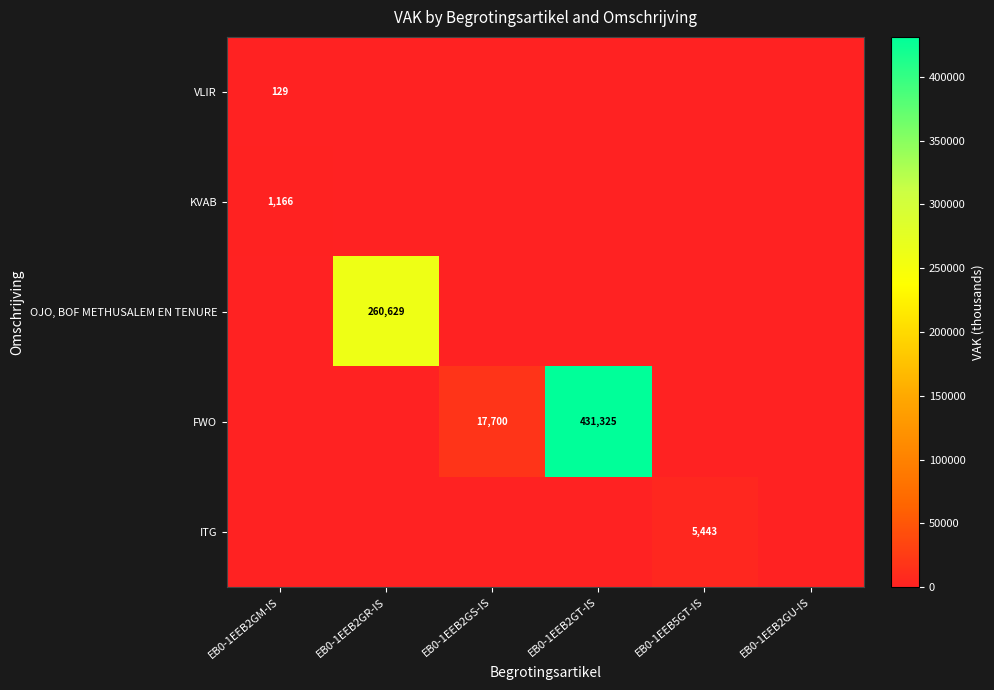

The value of VLIR at EB0-1EEB2GT-IS is 0. True or false?

True